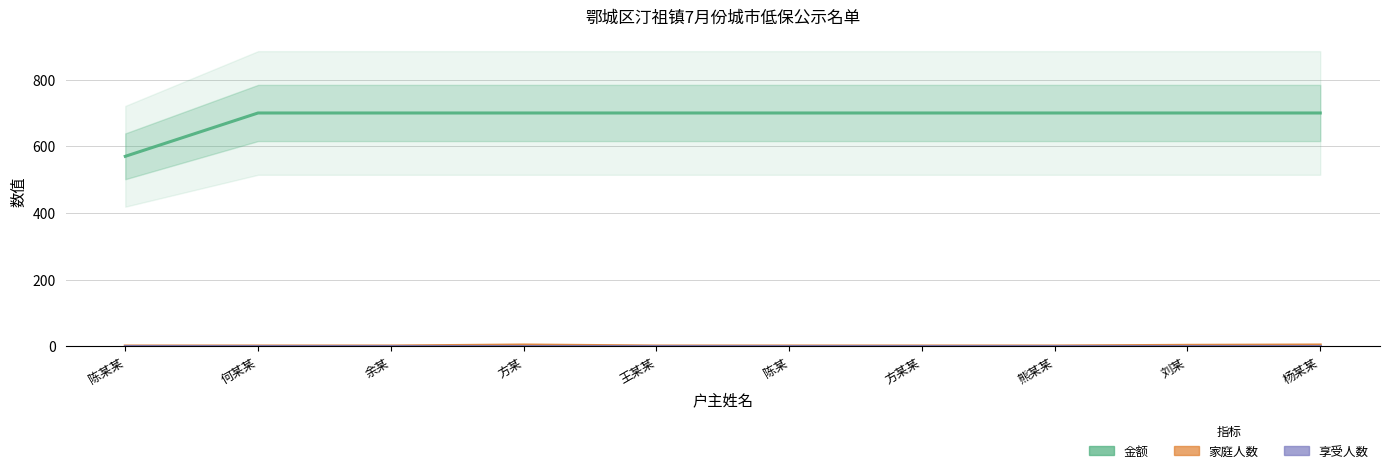

List the labels in order of 享受人数 value, largest first.

陈某某, 何某某, 余某, 方某, 王某某, 陈某, 方某某, 熊某某, 刘某, 杨某某